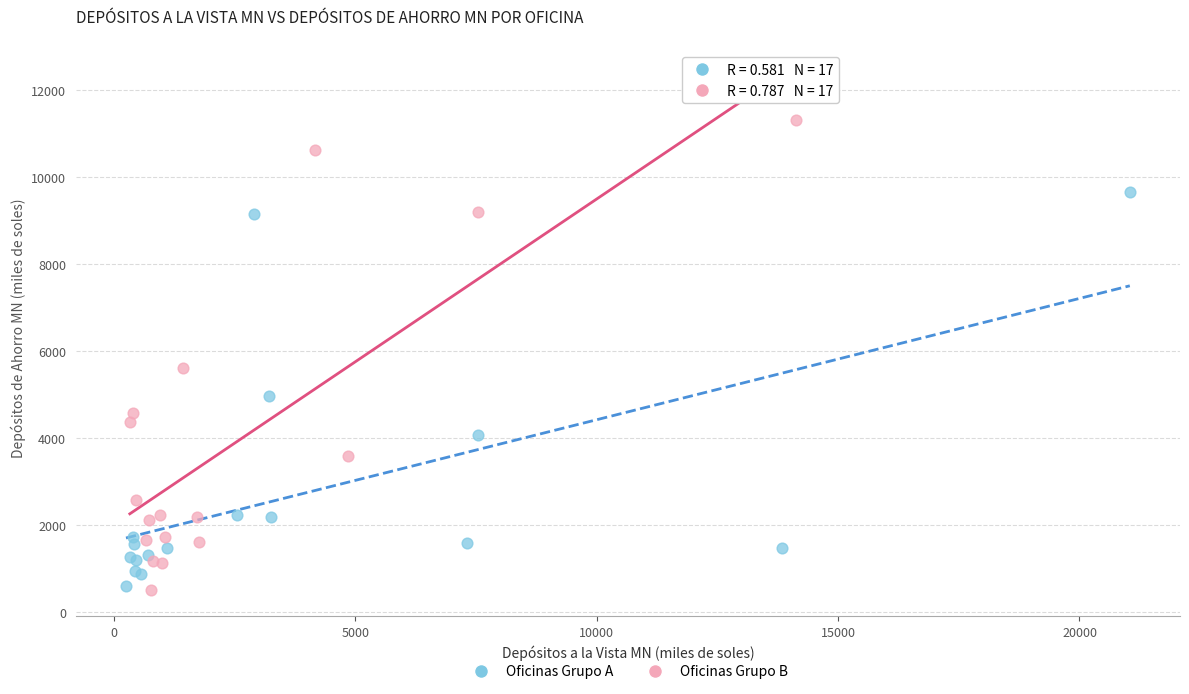

Which series contains the highest Y value?

Oficinas Grupo B